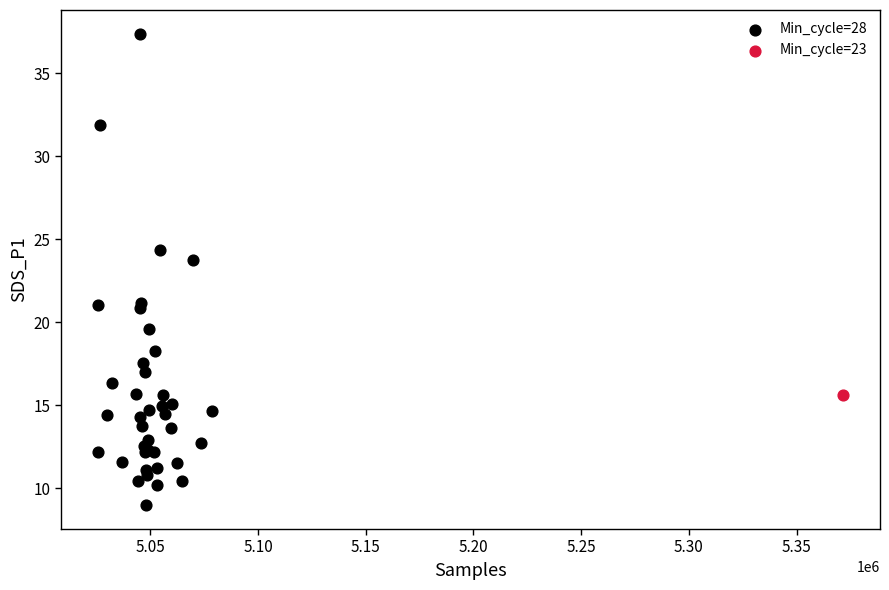

What are all the series names shown in the legend?

Min_cycle=28, Min_cycle=23